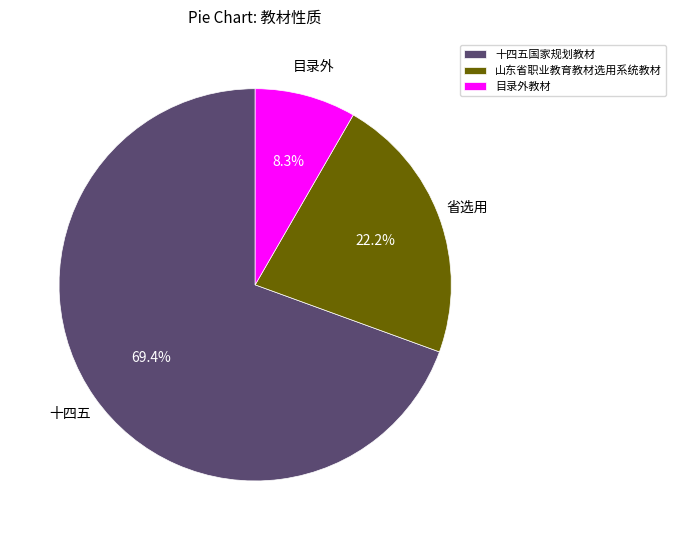

What percentage is the 山东省职业教育教材选用系统教材 slice, to the nearest percent?

22%